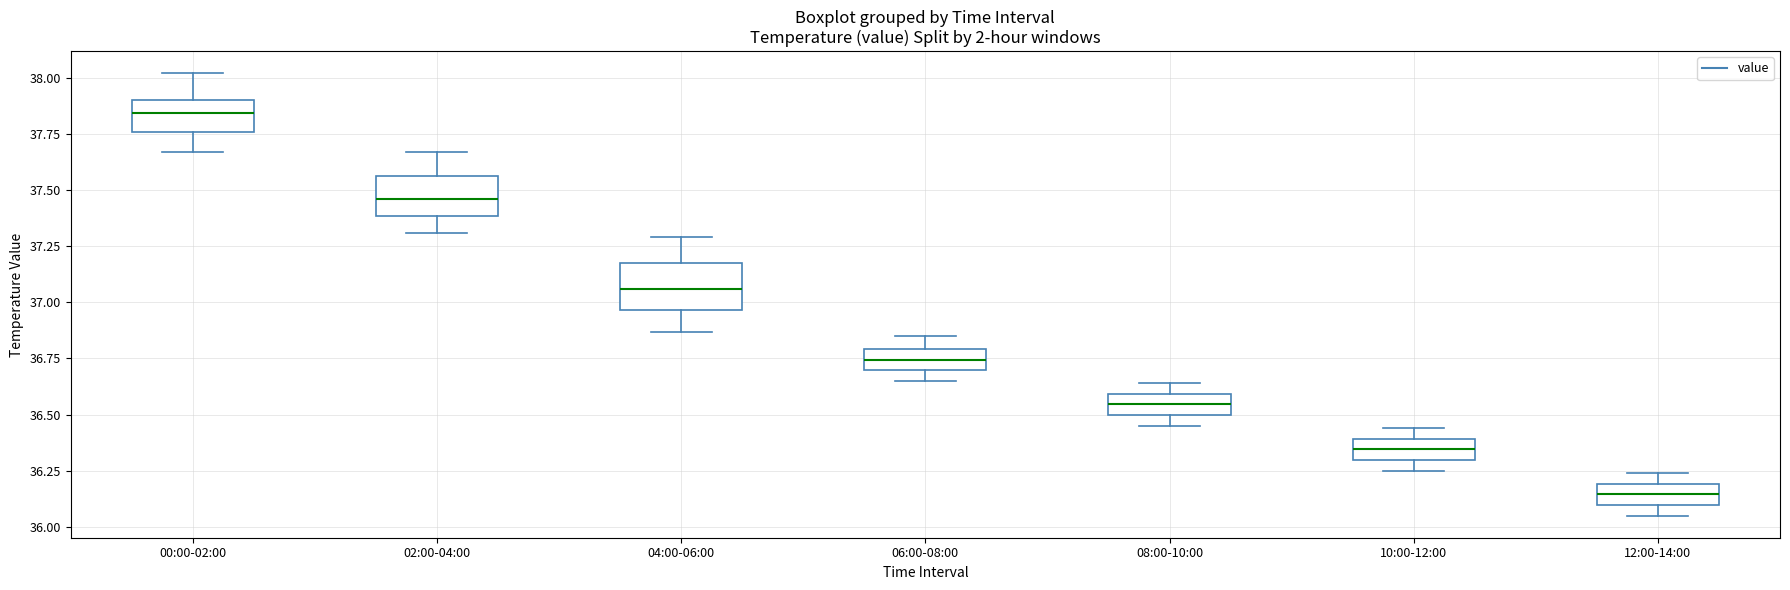

Which box's median line is the lowest?

12:00-14:00